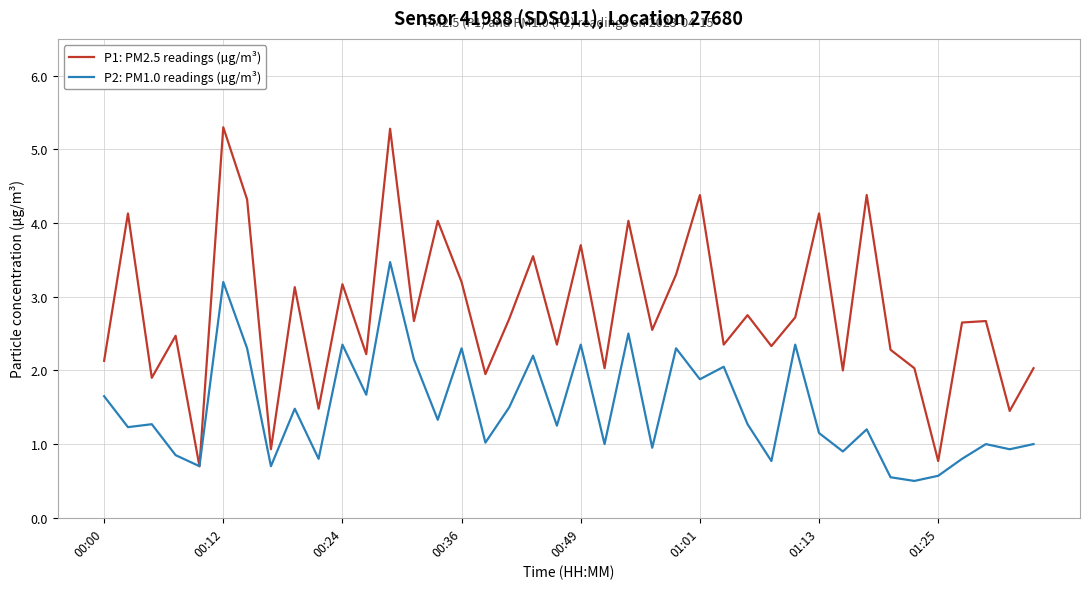

Rank the series by their average value, from lowest to highest.

P2: PM1.0 readings (µg/m³), P1: PM2.5 readings (µg/m³)